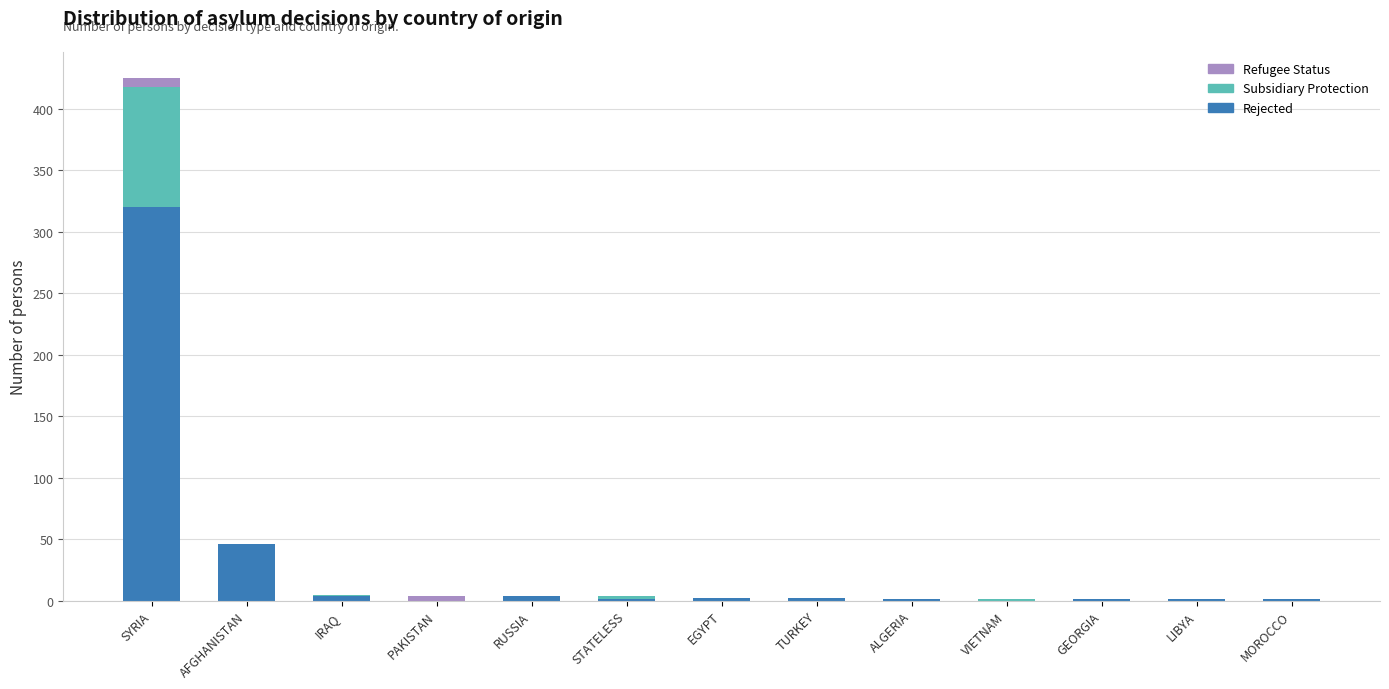

The value of Rejected at SYRIA is 101. True or false?

False